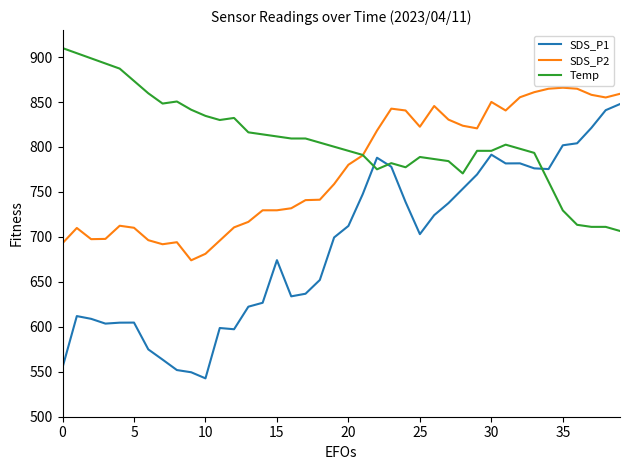

Count the number of categories in the chart.

40